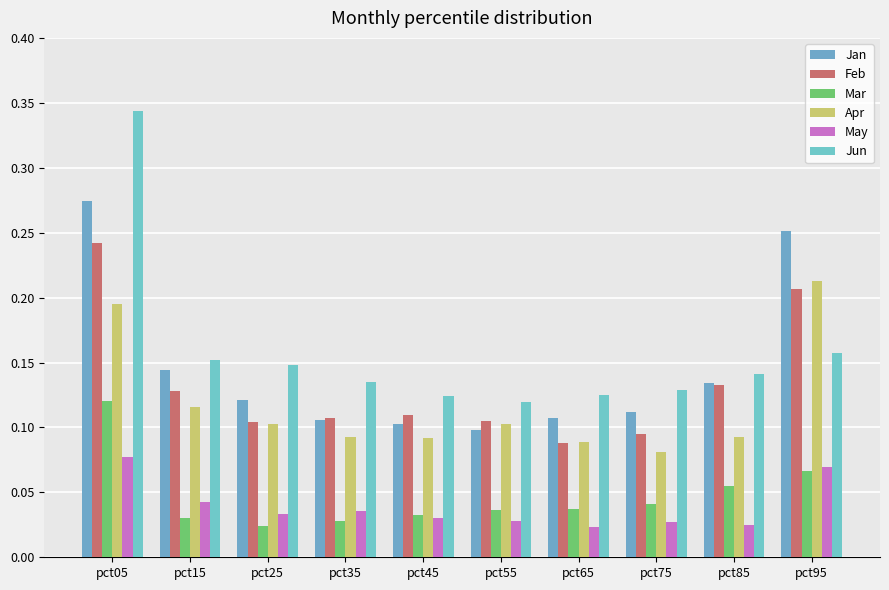

What is the total value across all series at pct05?

1.3